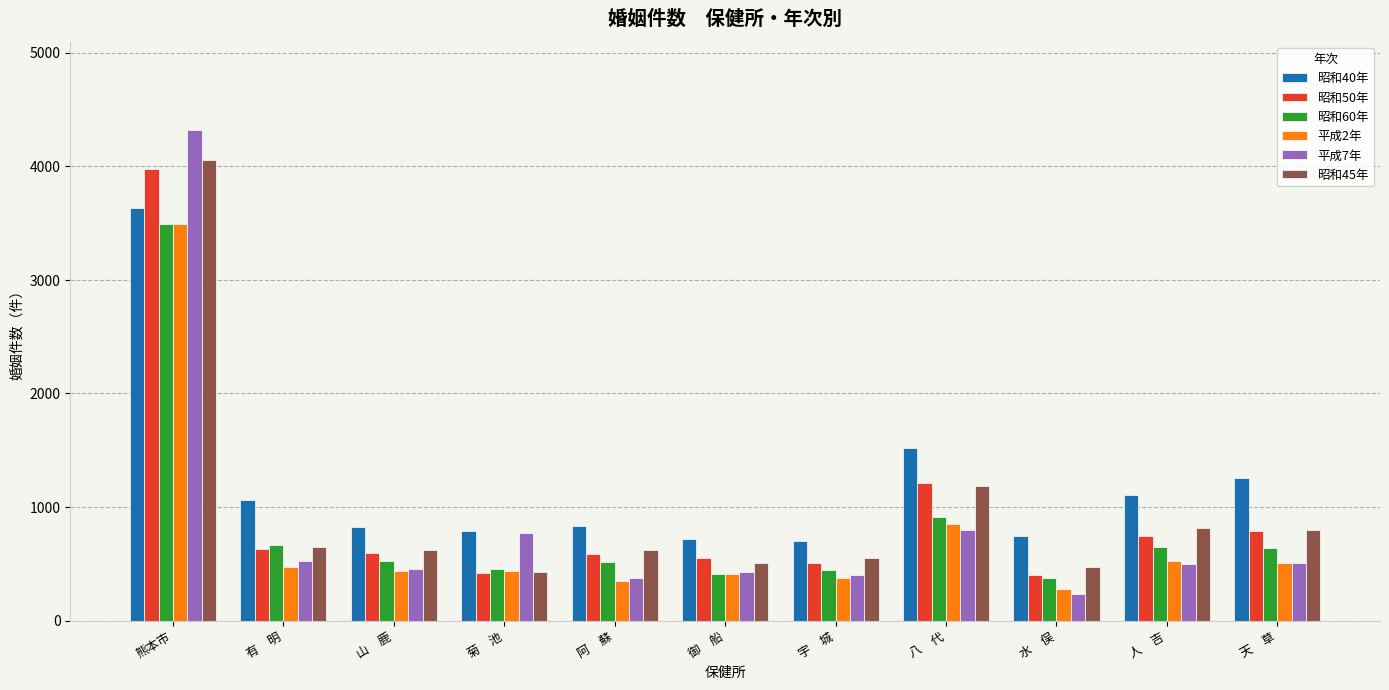

How many bars are there in total?

66